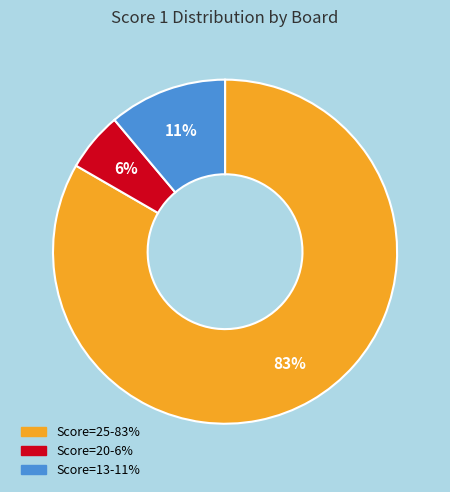

Does any single category account for the majority?

Yes